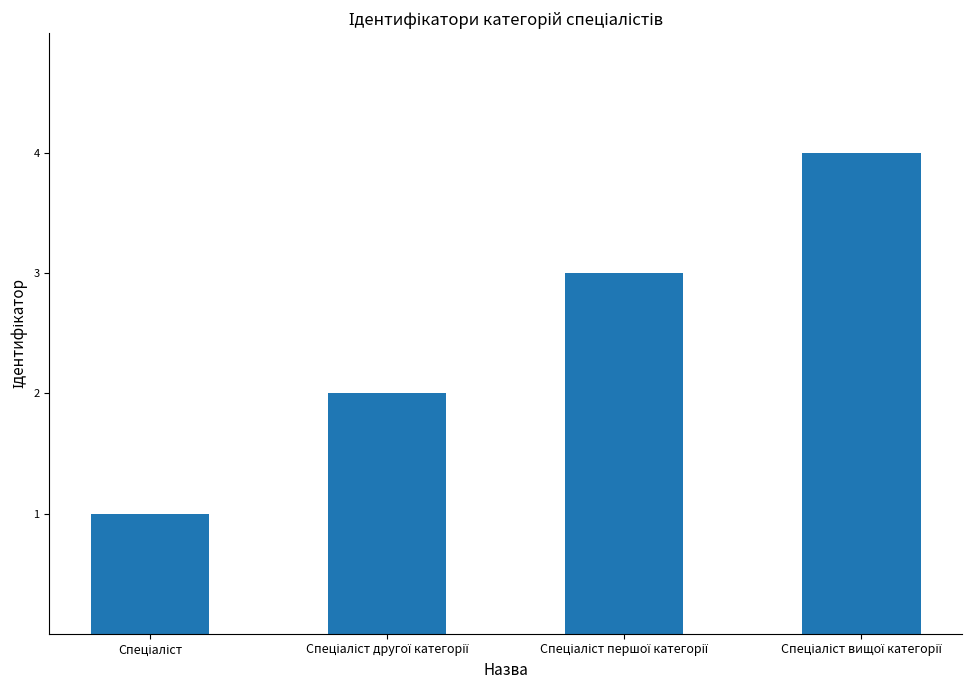

What is the greatest value displayed?

4